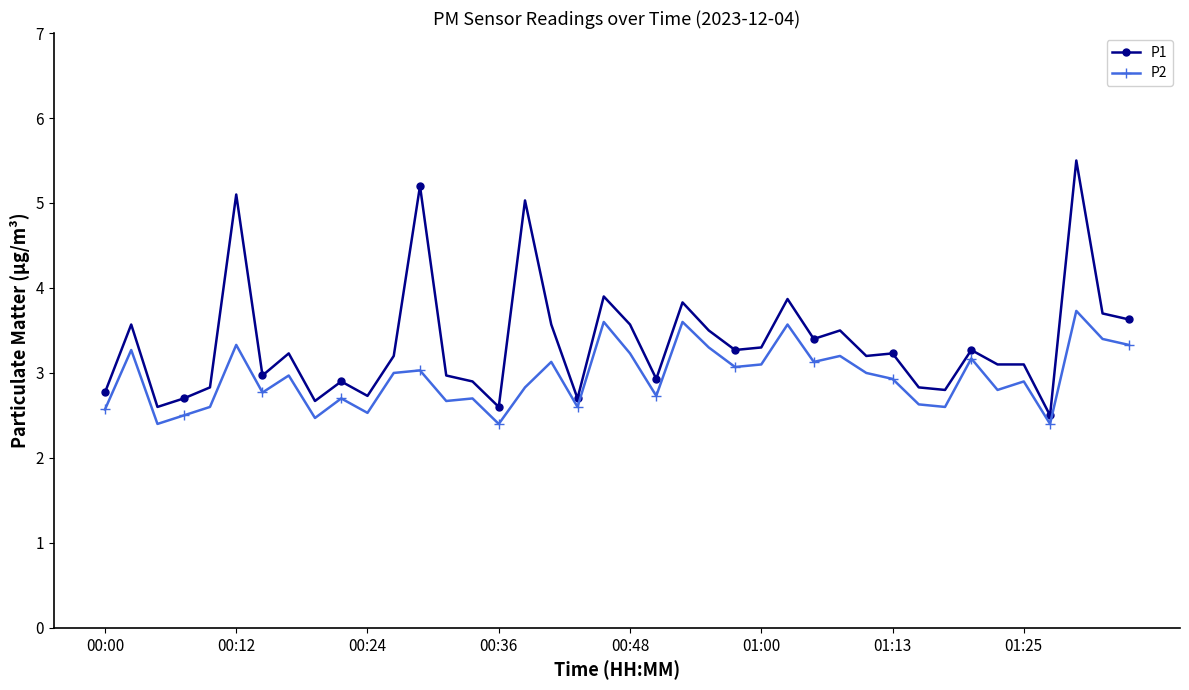

Which series has the largest total across all categories?

P1